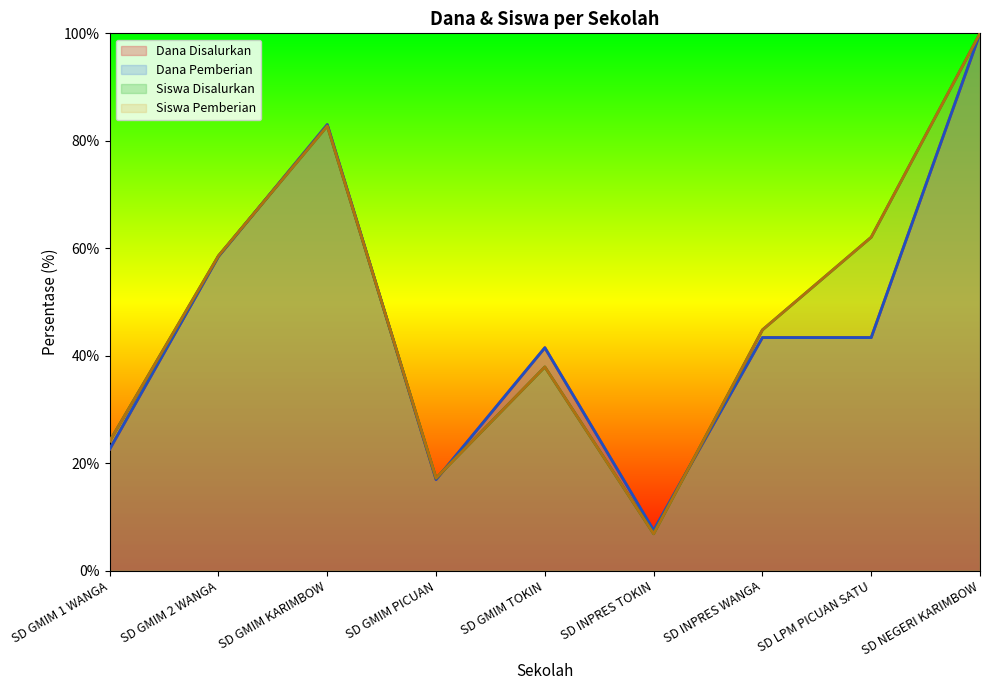

True or false: Dana Disalurkan and Dana Pemberian cross at least once.

False